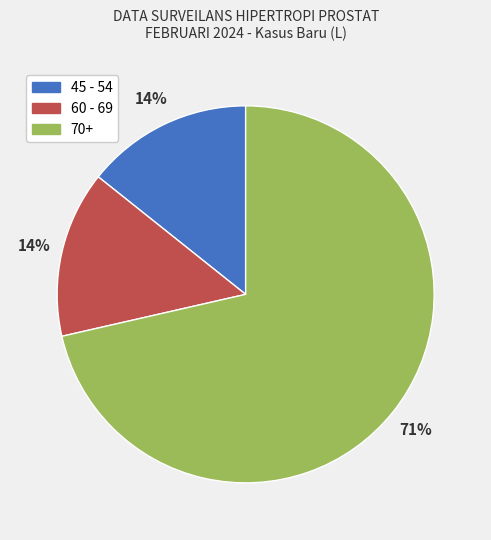

Is there a majority slice in this chart?

Yes